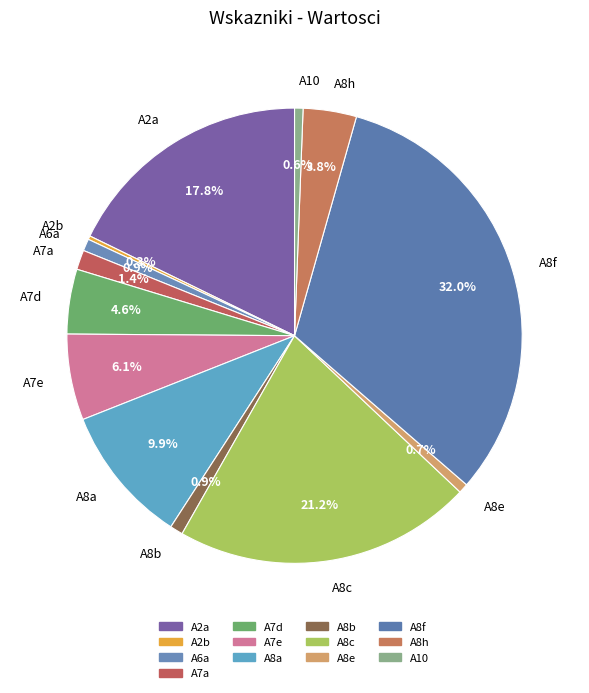

How much of the chart is everything except A7d?

95.4%